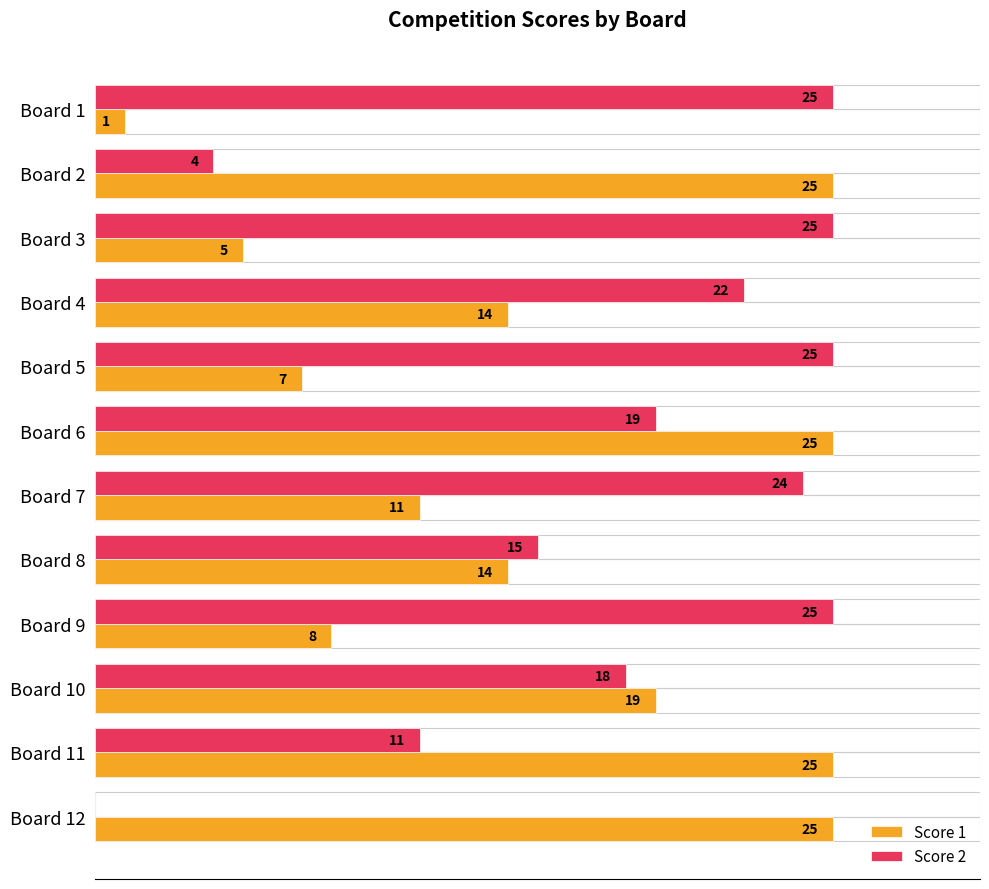

Which series has the largest total across all categories?

Score 2